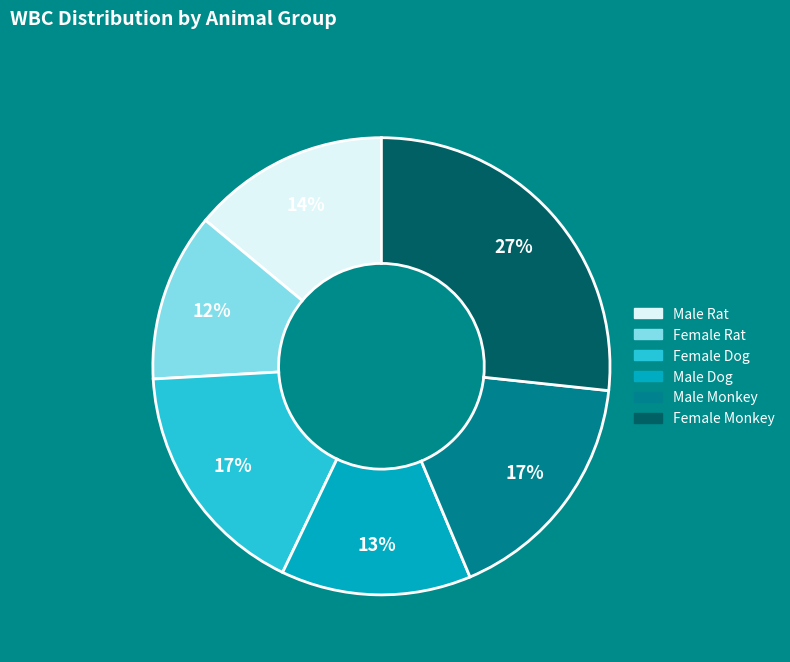

To the nearest percent, what is the difference between the largest and smallest slice percentages?

15%